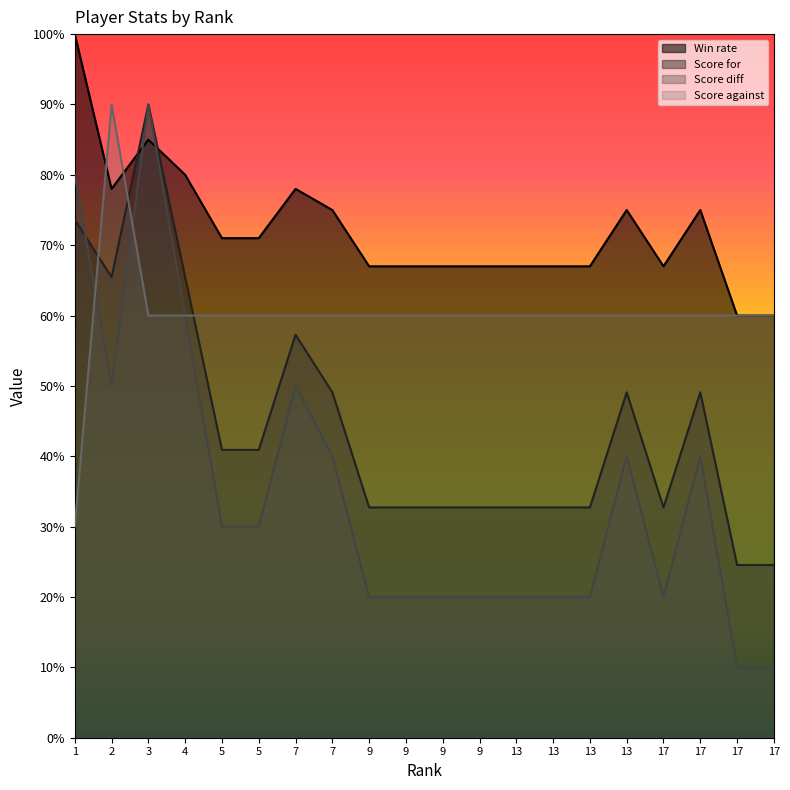

Reading right to left, list all the values displayed in this chart.

Win rate: 17=60.0	17=60.0	17=75.0	17=67.0	13=75.0	13=67.0	13=67.0	13=67.0	9=67.0	9=67.0	9=67.0	9=67.0	7=75.0	7=78.0	5=71.0	5=71.0	4=80.0	3=85.0	2=78.0	1=100.0
Score for: 17=24.5	17=24.5	17=49.1	17=32.7	13=49.1	13=32.7	13=32.7	13=32.7	9=32.7	9=32.7	9=32.7	9=32.7	7=49.1	7=57.3	5=40.9	5=40.9	4=65.5	3=90.0	2=65.5	1=73.6
Score diff: 17=10.0	17=10.0	17=40.0	17=20.0	13=40.0	13=20.0	13=20.0	13=20.0	9=20.0	9=20.0	9=20.0	9=20.0	7=40.0	7=50.0	5=30.0	5=30.0	4=60.0	3=90.0	2=50.0	1=80.0
Score against: 17=60.0	17=60.0	17=60.0	17=60.0	13=60.0	13=60.0	13=60.0	13=60.0	9=60.0	9=60.0	9=60.0	9=60.0	7=60.0	7=60.0	5=60.0	5=60.0	4=60.0	3=60.0	2=90.0	1=30.0